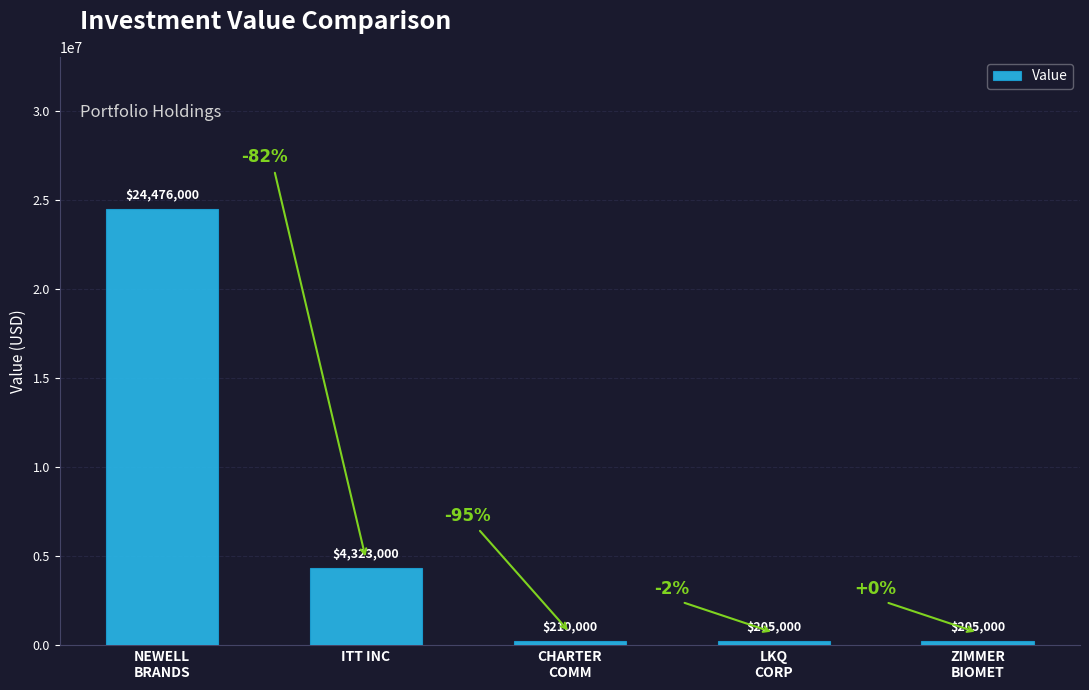

What is the label of the 2nd bar from the right?

LKQ
CORP